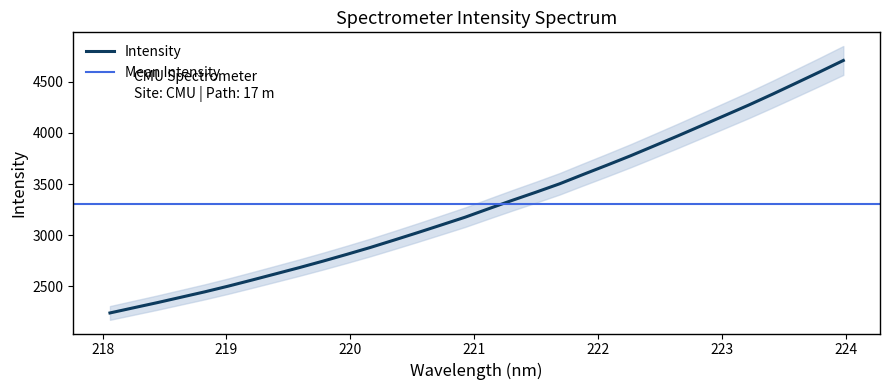

The chart shows a value of 4382.2 at 218.8244. True or false?

False